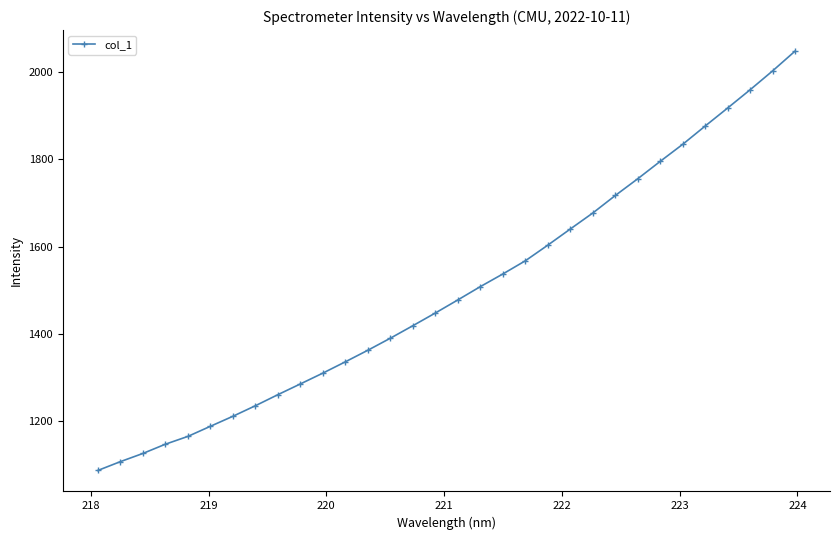

What is the maximum value shown in the chart?

2048.6